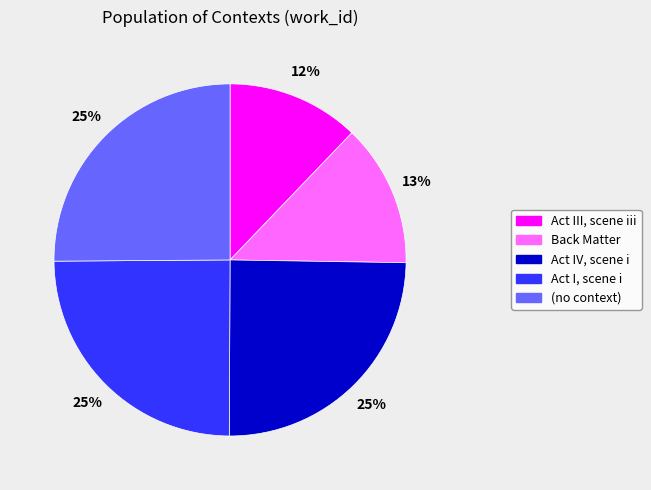

To the nearest percent, what is the average slice percentage?

20%